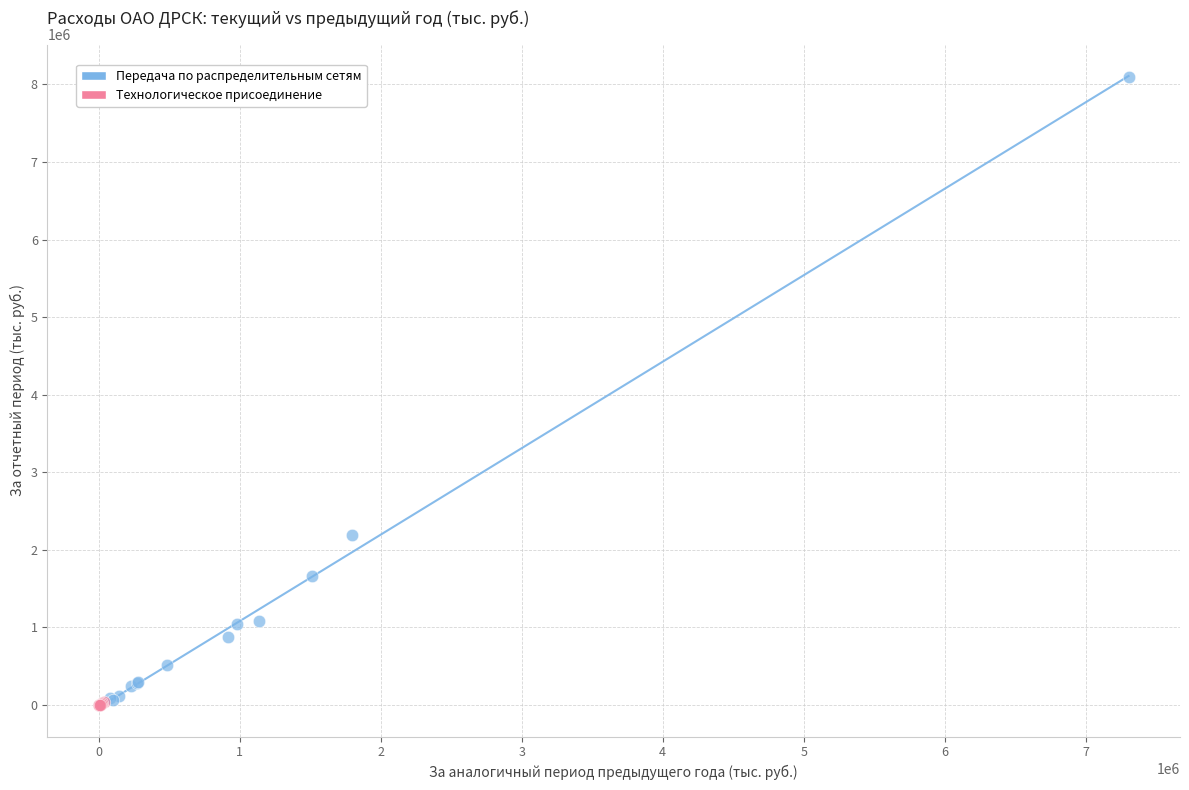

Which series contains the highest Y value?

Передача по распределительным сетям